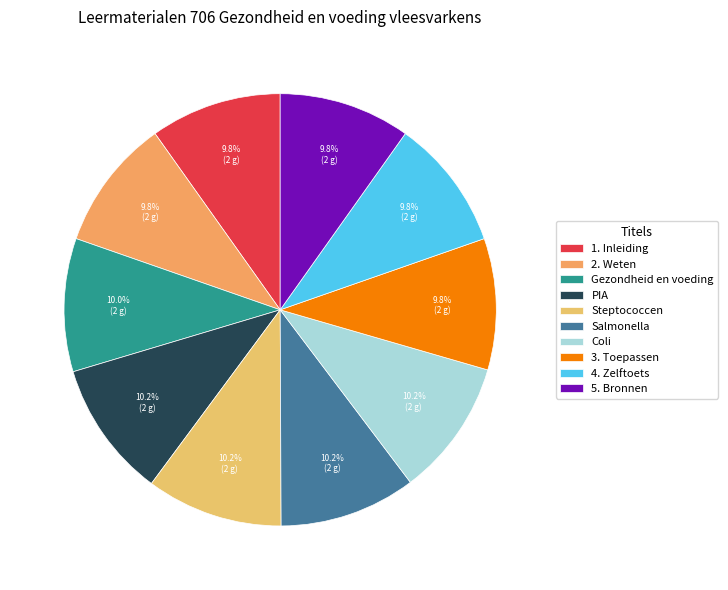

What percentage is the Steptococcen slice, to the nearest percent?

10%